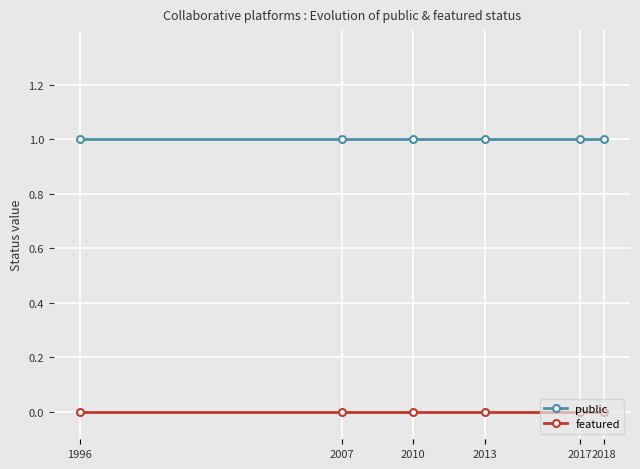

At 2018, list the series in order from largest to smallest.

public, featured